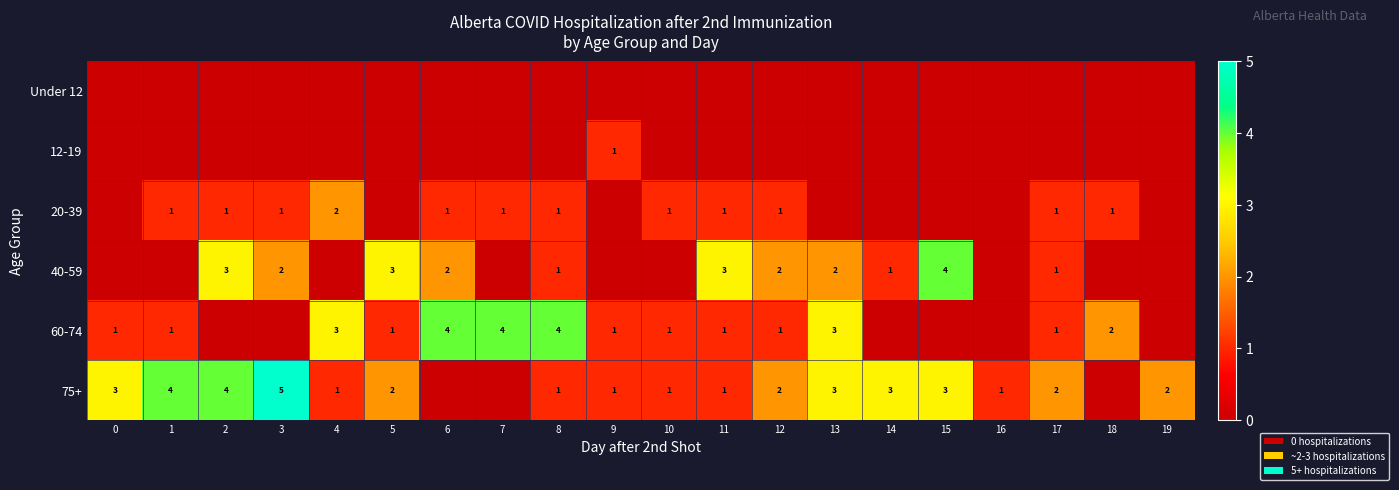

Is it true that 20-39 equals 2 at 7?

False